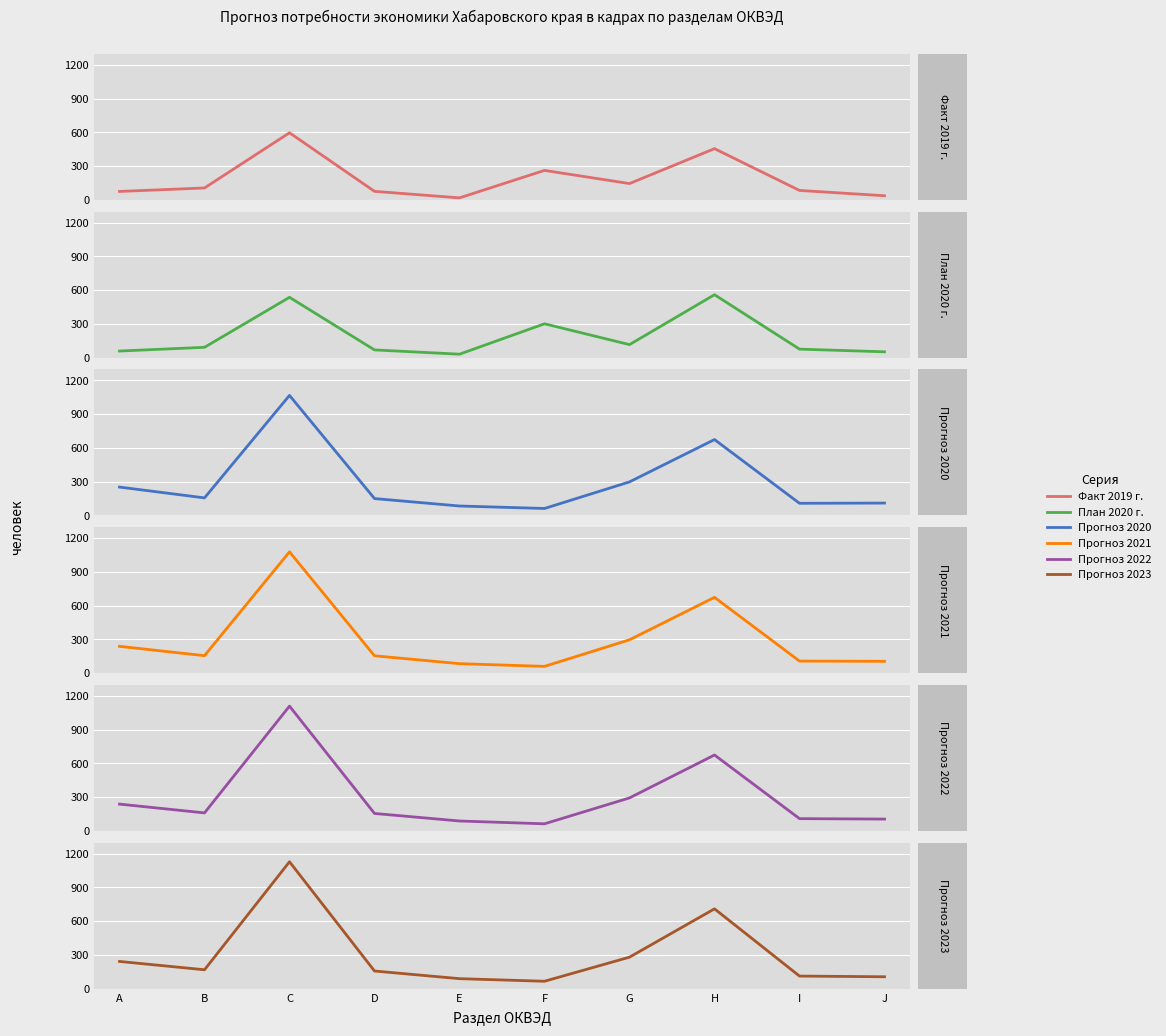

Which category has the lowest value in the Факт 2019 г. series?

Е